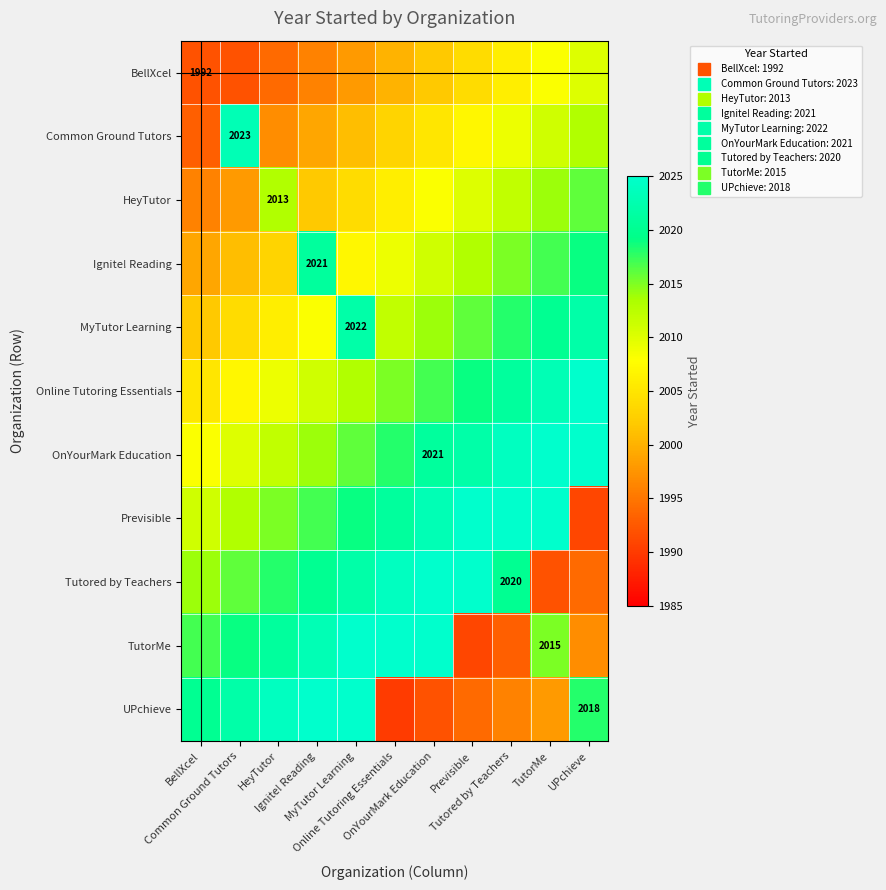

What is the highest value of the MyTutor Learning series?

2022